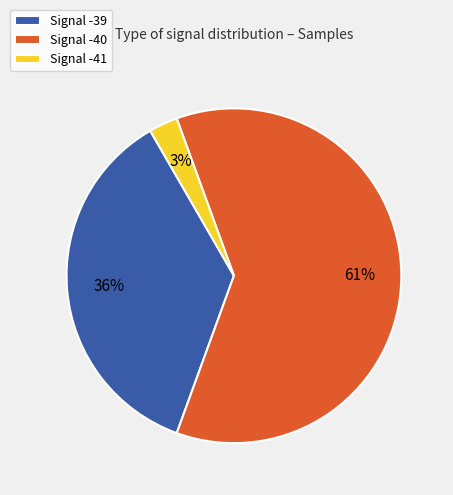

Rank the categories by value from highest to lowest.

Signal -40, Signal -39, Signal -41